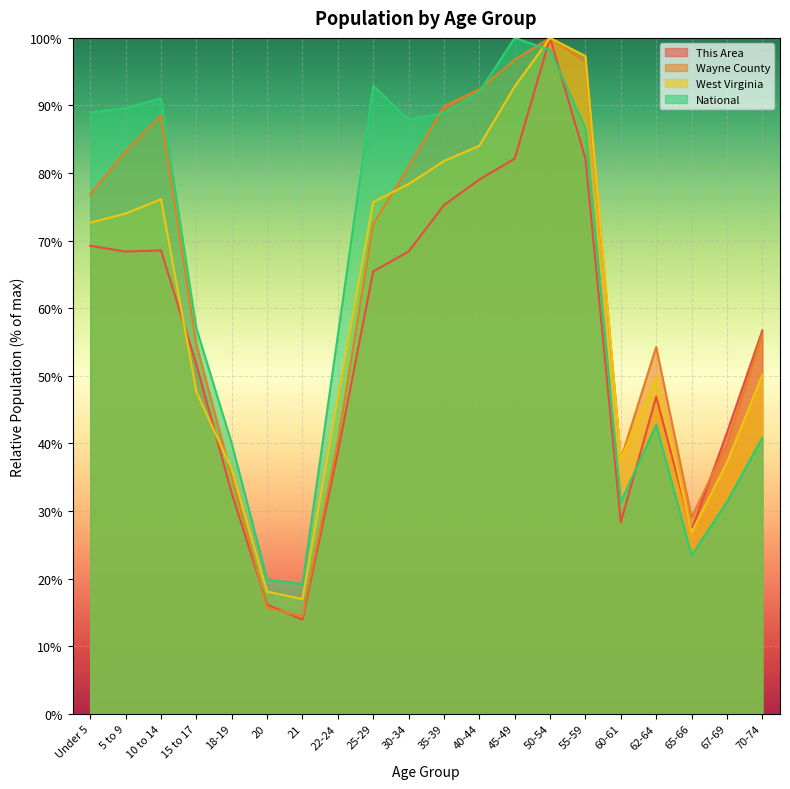

At which label is Wayne County closest to 57?

70-74